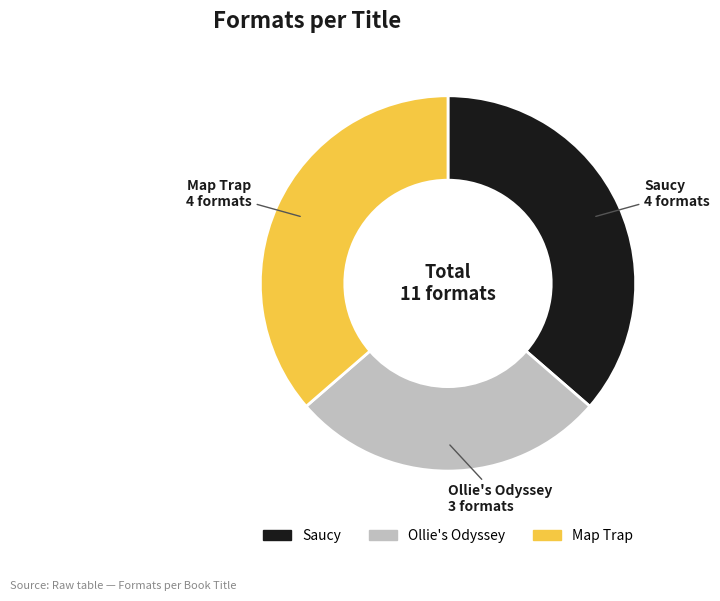

Does Map Trap represent more than half of the total?

No